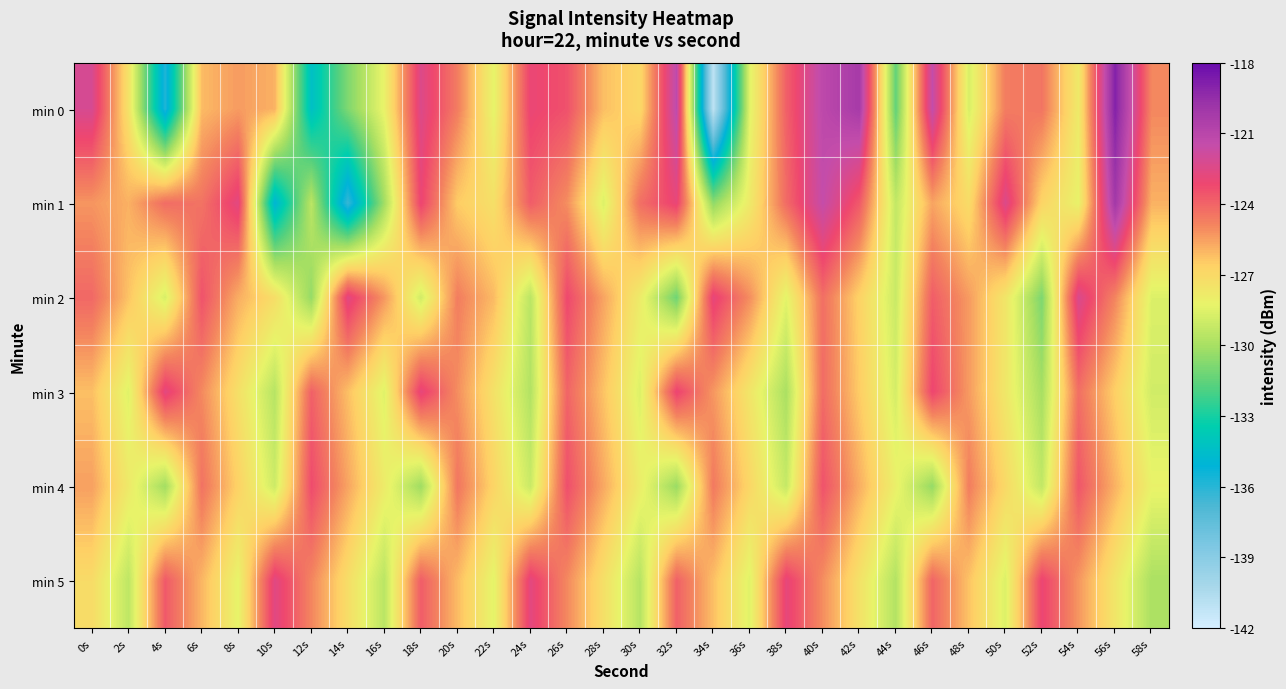

Which label corresponds to the largest value in the chart?

56s